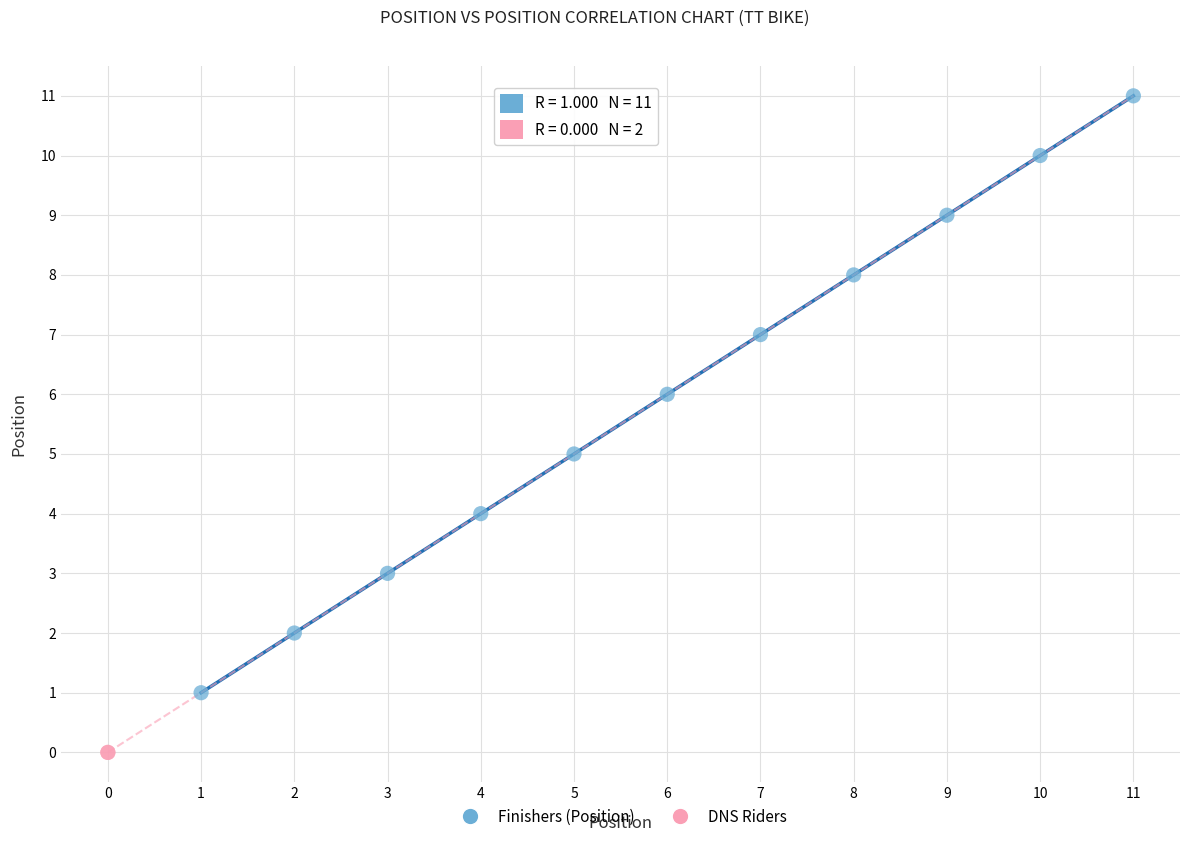

What are all the series names shown in the legend?

Finishers (Position), DNS Riders